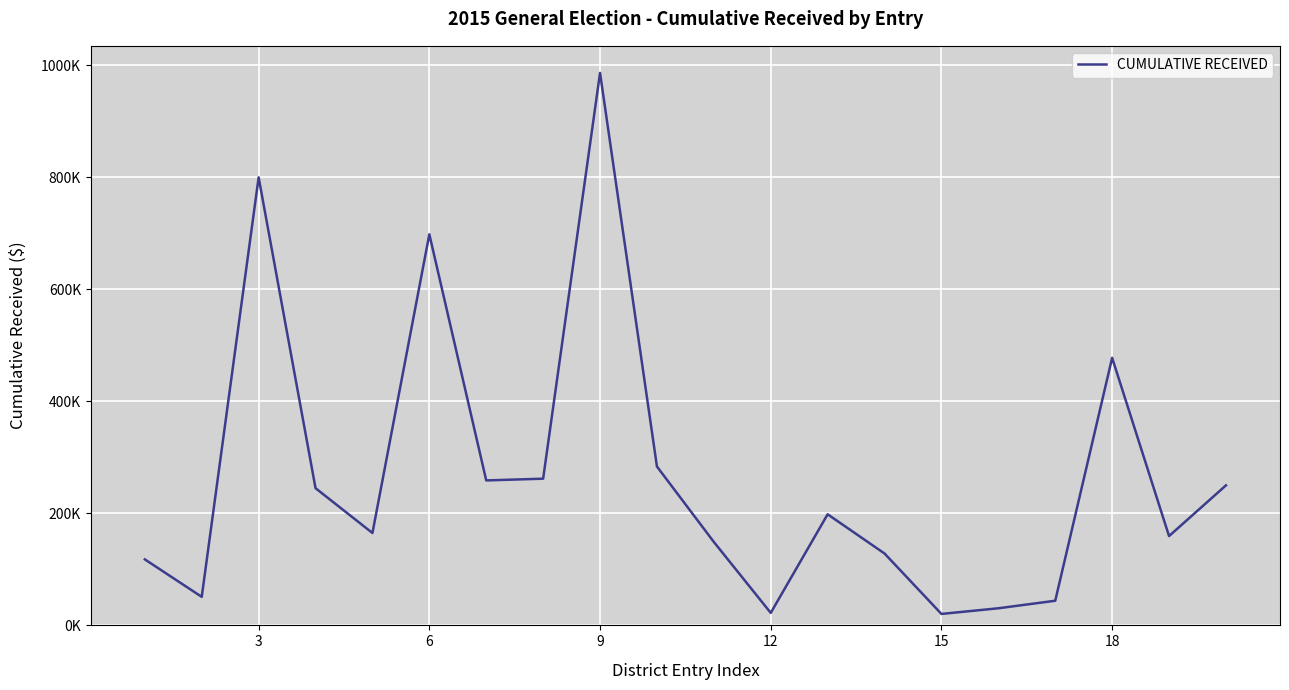

Does the chart display data point markers on the line(s)?

No